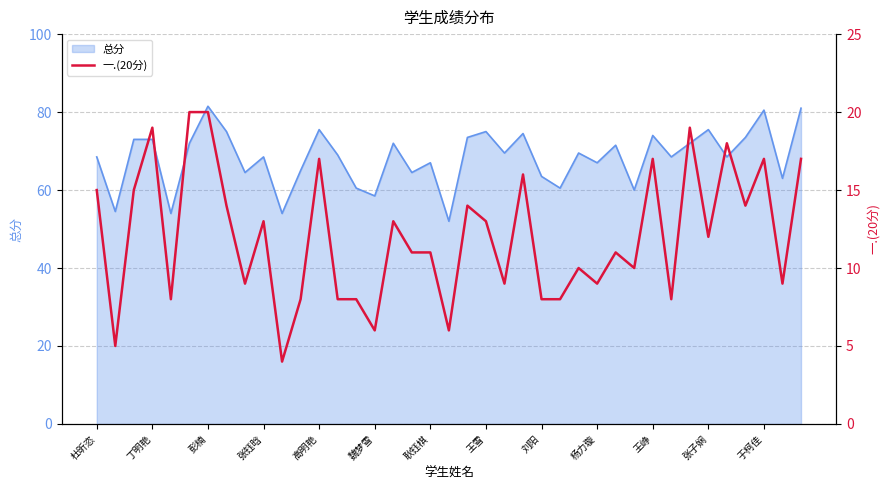

What is the sum of all values?

469